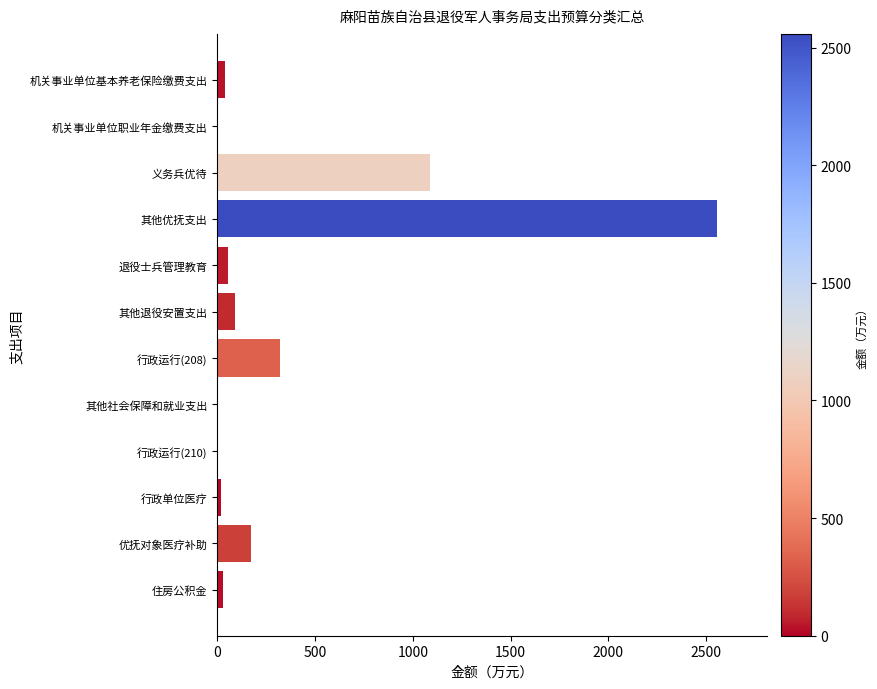

The value at 义务兵优待 is 1087.2. True or false?

True